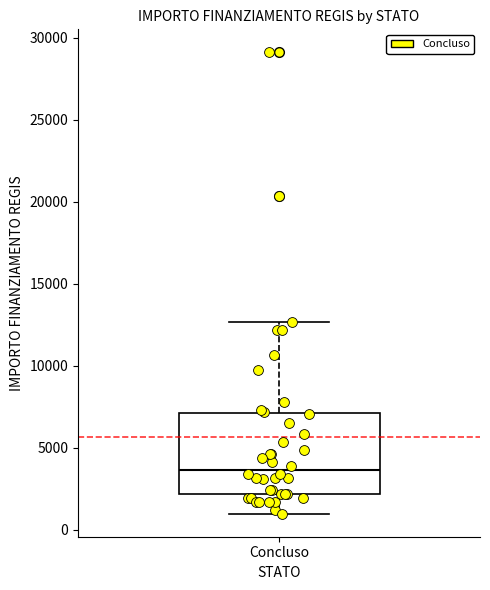

Transcribe this box plot: give where the median line is, the range the box spans, and where the two whiskers end, as read against the y-axis. The values are not printed on the chart, so give them approximately, as read against the axis.

median 3500, box 2000 to 7000, whiskers 1000 to 12500